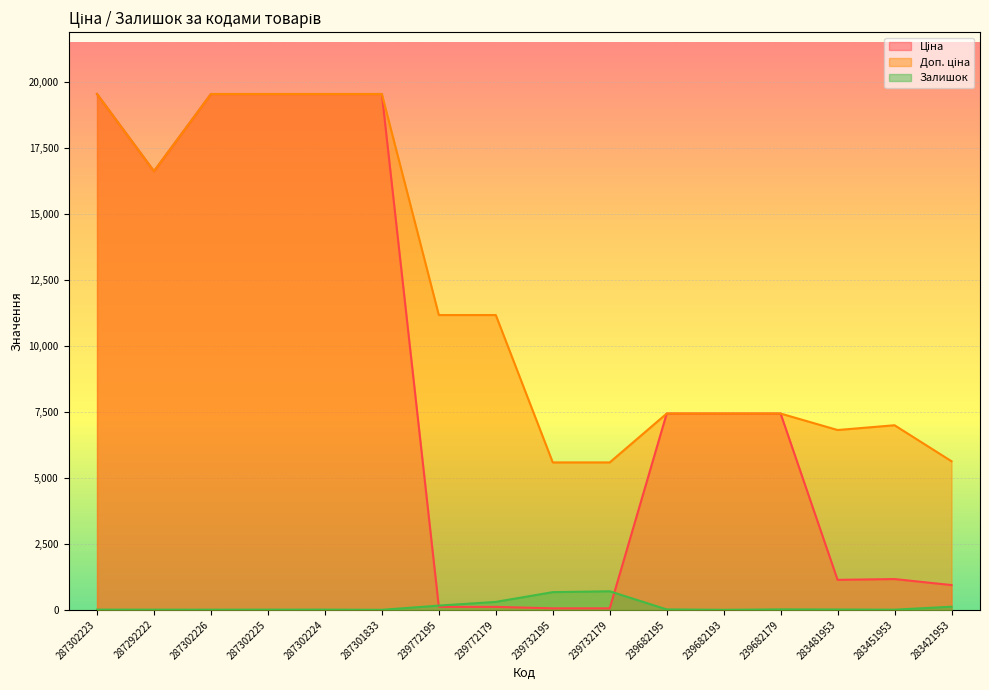

List the series in order of their overall mean, highest first.

Доп. ціна, Ціна, Залишок